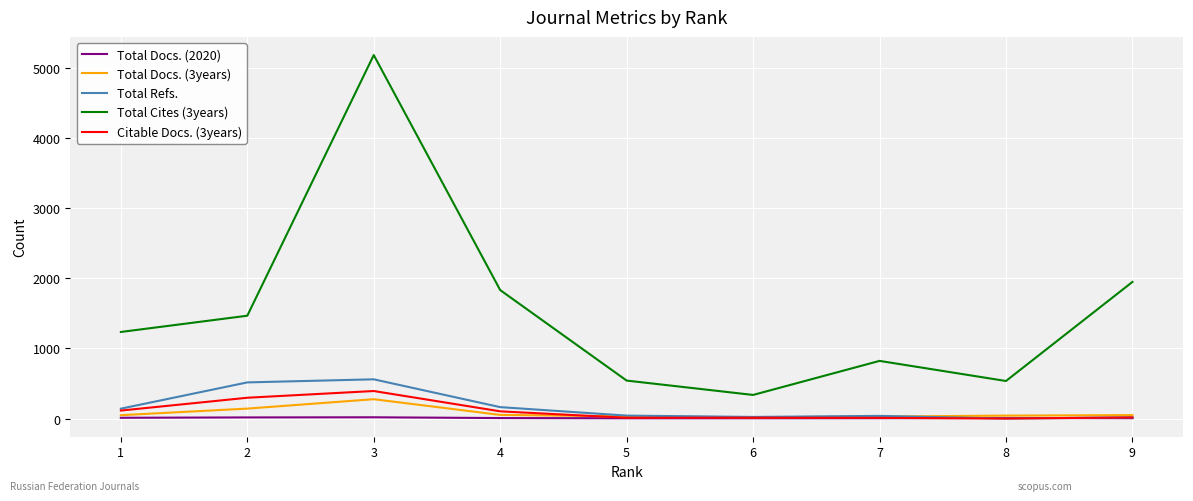

True or false: Citable Docs. (3years) has more than 1 points higher than both neighbors.

True